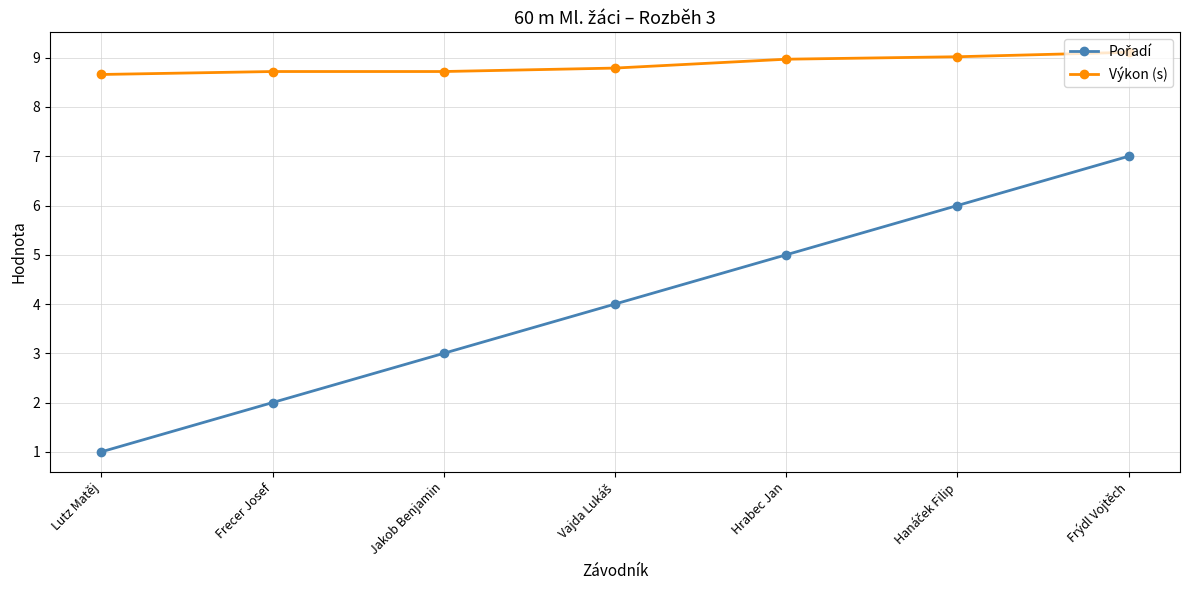

Which series has the largest total across all categories?

Výkon (s)